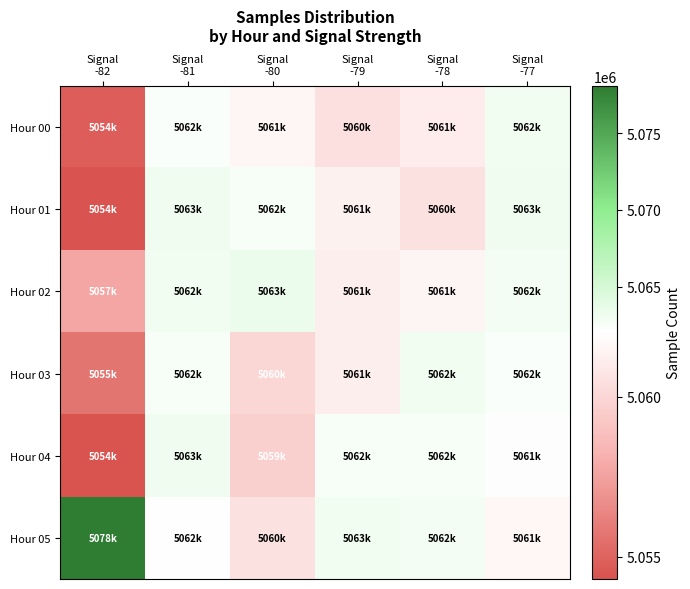

Reading left to right, what are all the values shown in this chart?

Hour 00: Signal
-82=5054764	Signal
-81=5062278	Signal
-80=5061570	Signal
-79=5060468	Signal
-78=5061100	Signal
-77=5062931
Hour 01: Signal
-82=5054369	Signal
-81=5063059	Signal
-80=5062593	Signal
-79=5061318	Signal
-78=5060554	Signal
-77=5063033
Hour 02: Signal
-82=5057686	Signal
-81=5062934	Signal
-80=5063386	Signal
-79=5061225	Signal
-78=5061511	Signal
-77=5062832
Hour 03: Signal
-82=5055726	Signal
-81=5062600	Signal
-80=5060012	Signal
-79=5061224	Signal
-78=5062998	Signal
-77=5062307
Hour 04: Signal
-82=5054301	Signal
-81=5063092	Signal
-80=5059703	Signal
-79=5062600	Signal
-78=5062529	Signal
-77=5061937
Hour 05: Signal
-82=5078086	Signal
-81=5062107	Signal
-80=5060562	Signal
-79=5063000	Signal
-78=5062838	Signal
-77=5061604